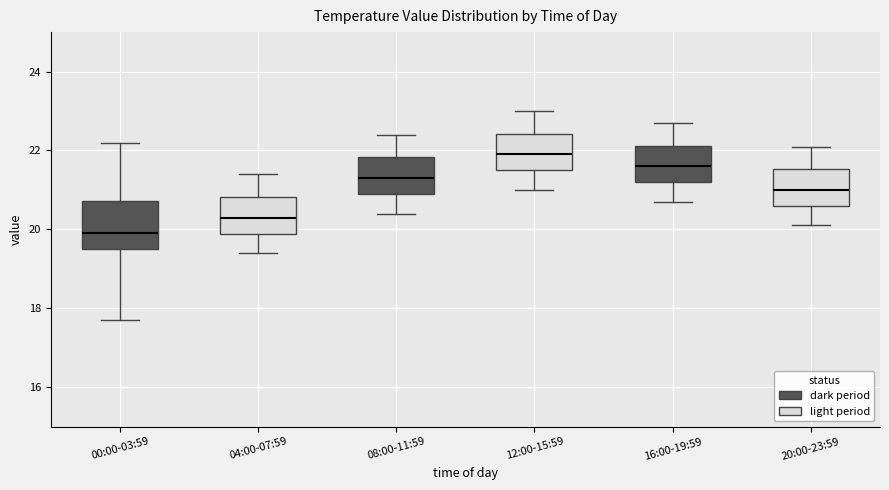

Reading left to right, transcribe this box plot: for each box, give where its median line is, the range the box spans, and where its two whiskers end, as read against the y-axis. The values are not printed on the chart, so give them approximately, as read against the axis.

00:00-03:59: median 20.0, box 19.6 to 20.8, whiskers 17.8 to 22.2
04:00-07:59: median 20.4, box 19.8 to 20.8, whiskers 19.4 to 21.4
08:00-11:59: median 21.4, box 21.0 to 21.8, whiskers 20.4 to 22.4
12:00-15:59: median 22.0, box 21.6 to 22.4, whiskers 21.0 to 23.0
16:00-19:59: median 21.6, box 21.2 to 22.2, whiskers 20.8 to 22.8
20:00-23:59: median 21.0, box 20.6 to 21.6, whiskers 20.2 to 22.2